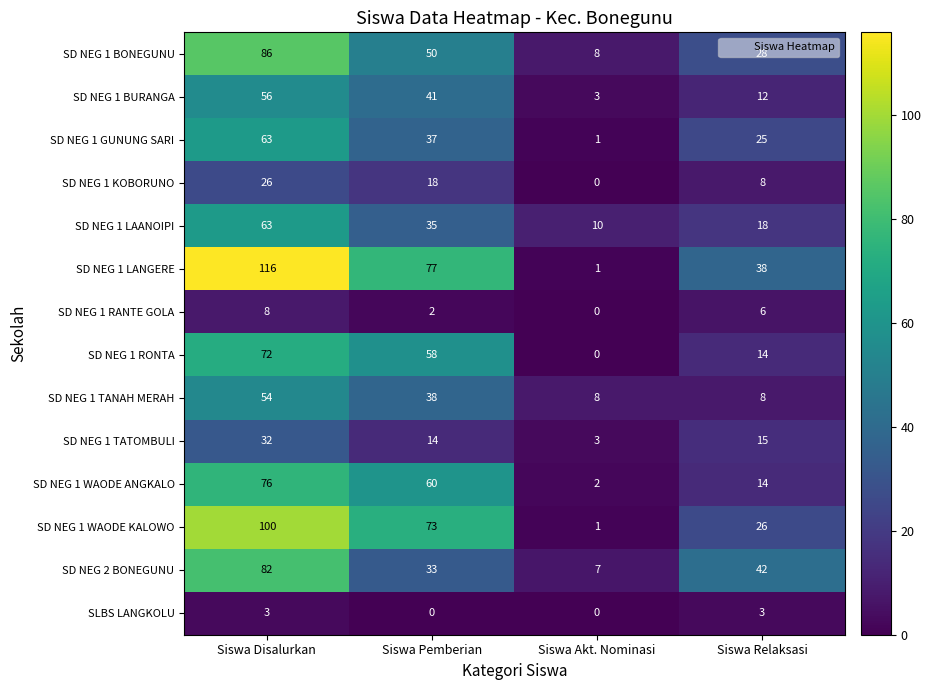

Count the number of data series in this chart.

14